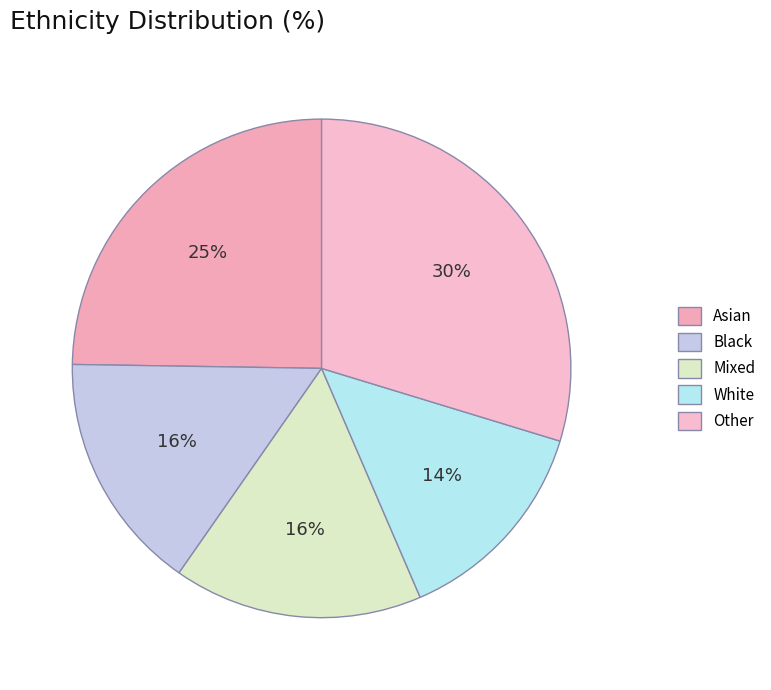

Which category has the biggest portion of the pie?

Other